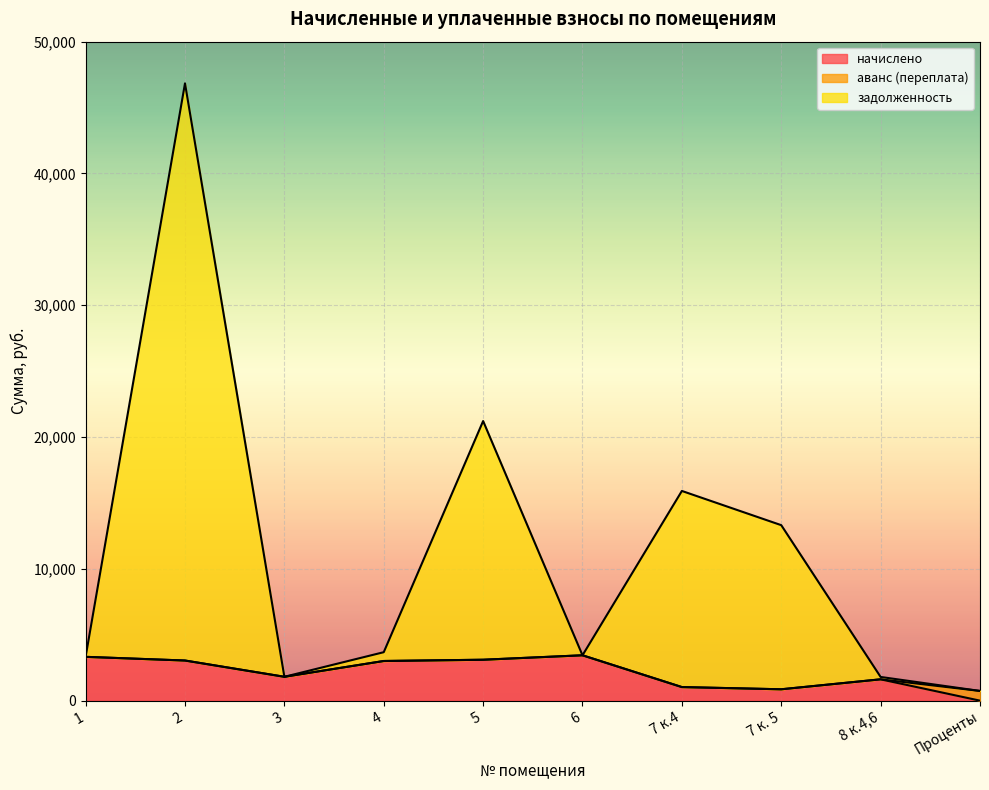

True or false: начислено and задолженность intersect in this chart.

False